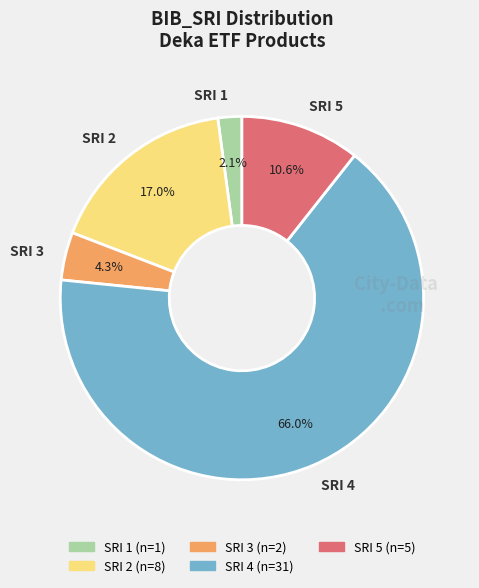

What is the largest slice in the pie chart?

SRI 4